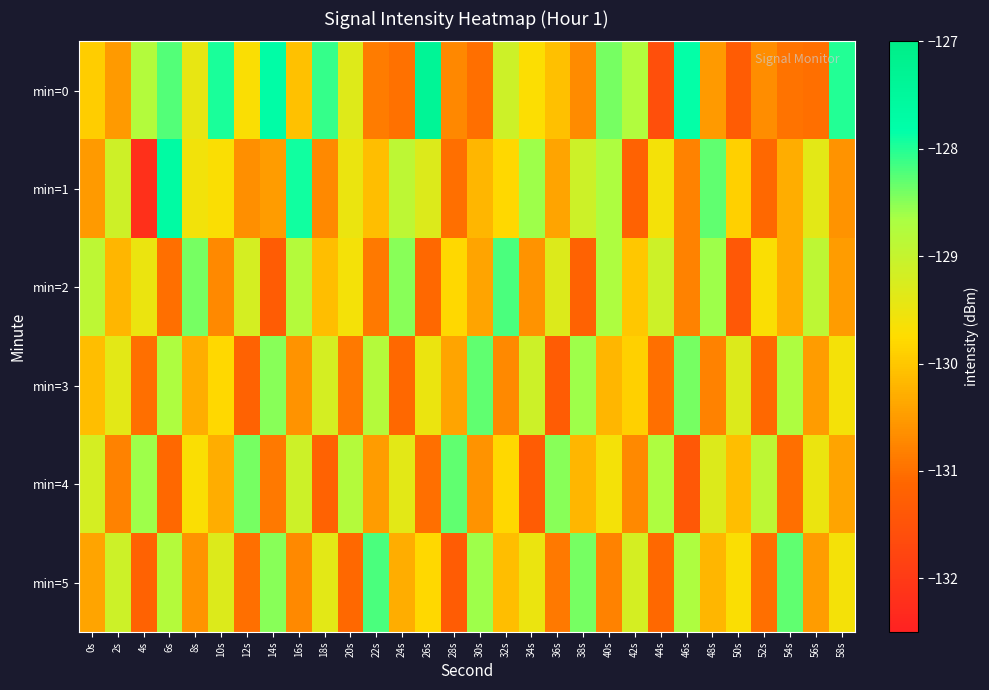

Reading left to right, what are all the values shown in this chart?

min=0: 0s=-129.9	2s=-130.5	4s=-128.8	6s=-128.2	8s=-129.5	10s=-128.0	12s=-129.7	14s=-127.7	16s=-130.1	18s=-128.1	20s=-129.3	22s=-130.9	24s=-131.0	26s=-127.4	28s=-130.7	30s=-131.0	32s=-129.1	34s=-129.7	36s=-130.1	38s=-130.7	40s=-128.4	42s=-128.8	44s=-131.6	46s=-127.8	48s=-130.5	50s=-131.3	52s=-130.7	54s=-131.0	56s=-131.0	58s=-128.0
min=1: 0s=-130.5	2s=-129.1	4s=-132.2	6s=-127.7	8s=-129.6	10s=-129.7	12s=-130.6	14s=-130.5	16s=-127.9	18s=-130.7	20s=-129.5	22s=-130.1	24s=-128.9	26s=-129.3	28s=-131.0	30s=-130.2	32s=-129.8	34s=-128.6	36s=-130.4	38s=-129.1	40s=-128.7	42s=-131.2	44s=-129.6	46s=-130.8	48s=-128.3	50s=-129.9	52s=-131.1	54s=-130.3	56s=-129.4	58s=-130.6
min=2: 0s=-128.9	2s=-130.2	4s=-129.5	6s=-131.0	8s=-128.4	10s=-130.7	12s=-129.2	14s=-131.3	16s=-128.8	18s=-130.1	20s=-129.6	22s=-130.9	24s=-128.5	26s=-131.1	28s=-129.8	30s=-130.4	32s=-128.2	34s=-130.6	36s=-129.3	38s=-131.2	40s=-128.7	42s=-130.0	44s=-129.1	46s=-130.8	48s=-128.6	50s=-131.4	52s=-129.7	54s=-130.3	56s=-128.9	58s=-130.5
min=3: 0s=-130.1	2s=-129.4	4s=-131.0	6s=-128.7	8s=-130.3	10s=-129.8	12s=-131.2	14s=-128.5	16s=-130.6	18s=-129.2	20s=-130.9	22s=-128.8	24s=-131.1	26s=-129.5	28s=-130.4	30s=-128.3	32s=-130.7	34s=-129.1	36s=-131.3	38s=-128.6	40s=-130.2	42s=-129.9	44s=-131.0	46s=-128.4	48s=-130.8	50s=-129.3	52s=-131.1	54s=-128.7	56s=-130.5	58s=-129.6
min=4: 0s=-129.2	2s=-130.8	4s=-128.6	6s=-131.1	8s=-129.7	10s=-130.3	12s=-128.4	14s=-130.9	16s=-129.1	18s=-131.2	20s=-128.8	22s=-130.5	24s=-129.4	26s=-131.0	28s=-128.3	30s=-130.6	32s=-129.8	34s=-131.3	36s=-128.5	38s=-130.2	40s=-129.6	42s=-130.7	44s=-128.7	46s=-131.4	48s=-129.3	50s=-130.1	52s=-128.9	54s=-131.0	56s=-129.5	58s=-130.4
min=5: 0s=-130.4	2s=-129.1	4s=-131.2	6s=-128.8	8s=-130.6	10s=-129.3	12s=-131.0	14s=-128.5	16s=-130.7	18s=-129.4	20s=-131.1	22s=-128.2	24s=-130.3	26s=-129.8	28s=-131.3	30s=-128.6	32s=-130.1	34s=-129.5	36s=-130.9	38s=-128.4	40s=-130.8	42s=-129.2	44s=-131.1	46s=-128.7	48s=-130.2	50s=-129.7	52s=-131.0	54s=-128.3	56s=-130.5	58s=-129.6